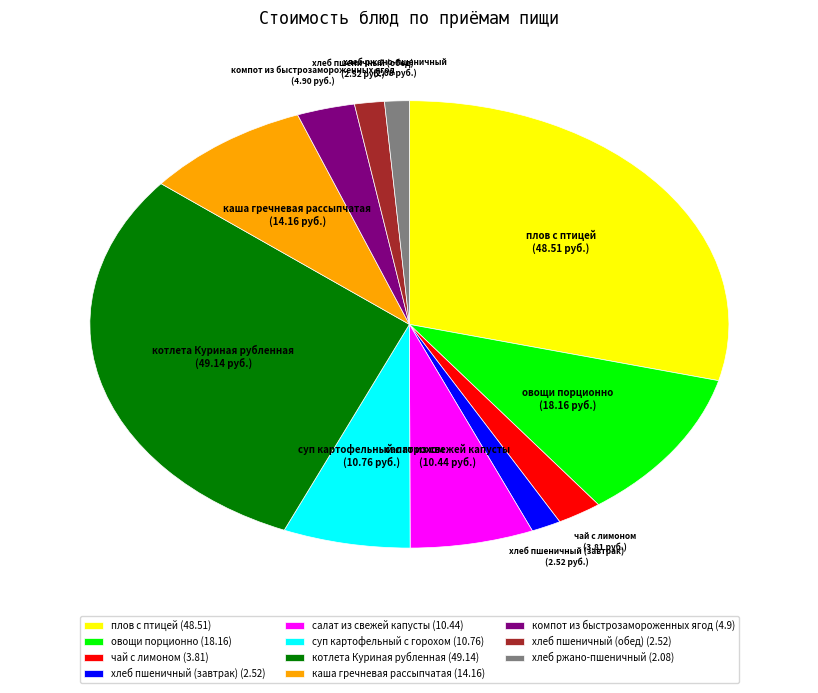

Do овощи порционно and чай с лимоном together represent more than half of the pie?

No